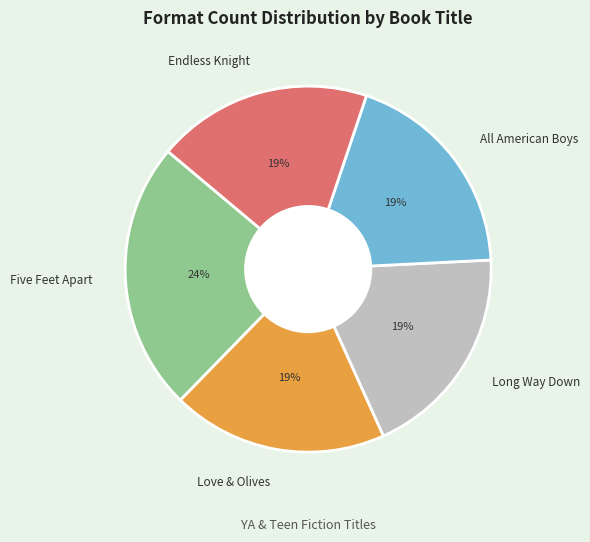

Is it true that Endless Knight is 9% of the pie?

False